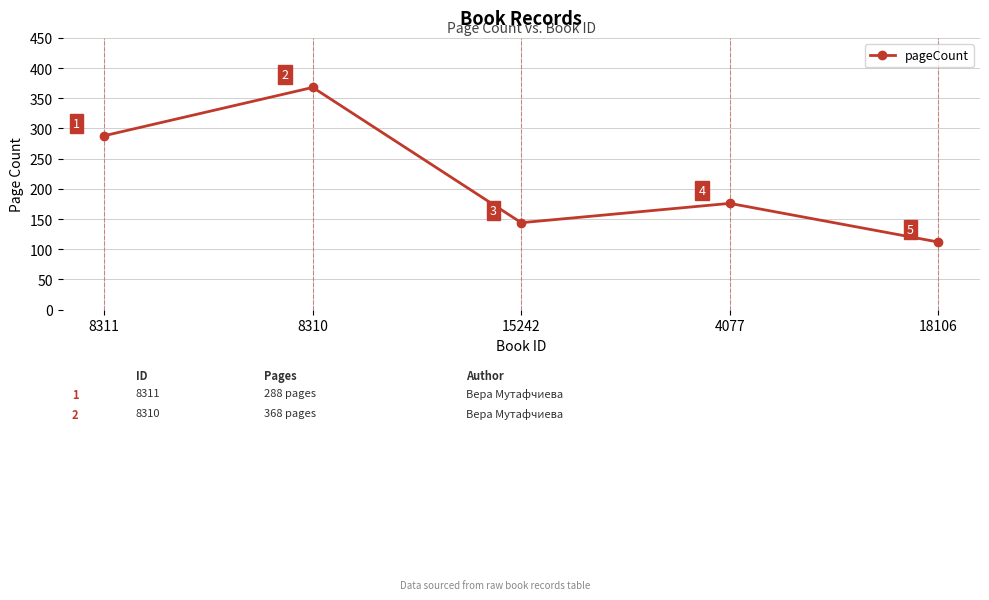

What position from the left is 8310?

2